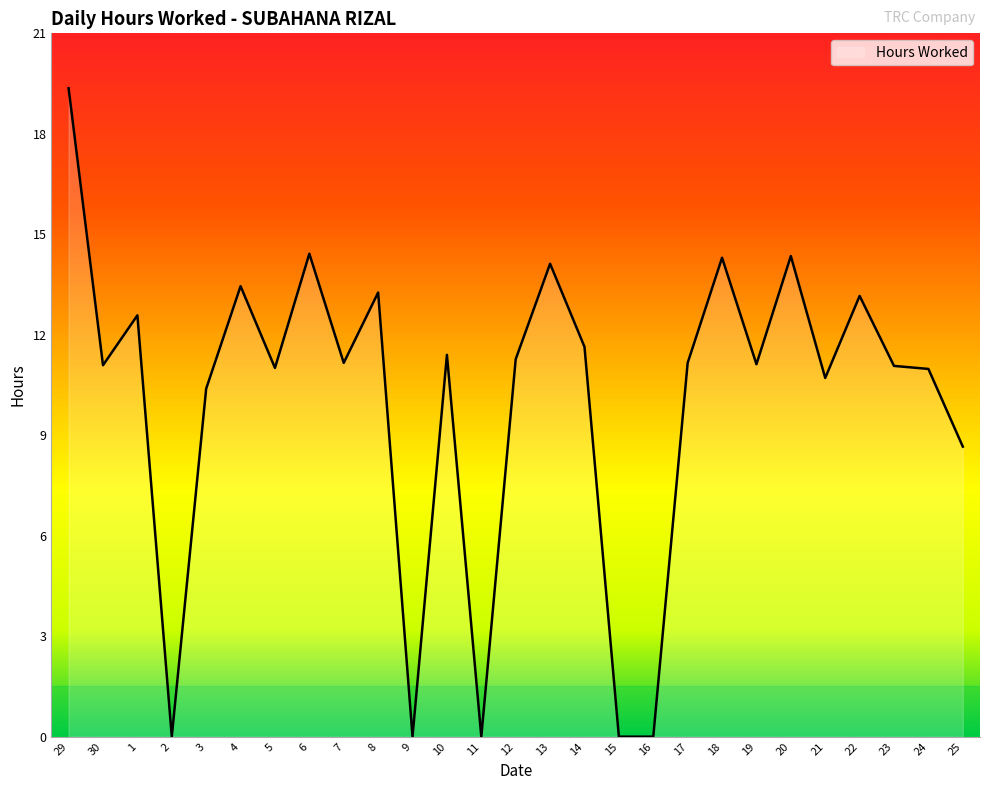

Does the chart display data point markers on the line(s)?

No